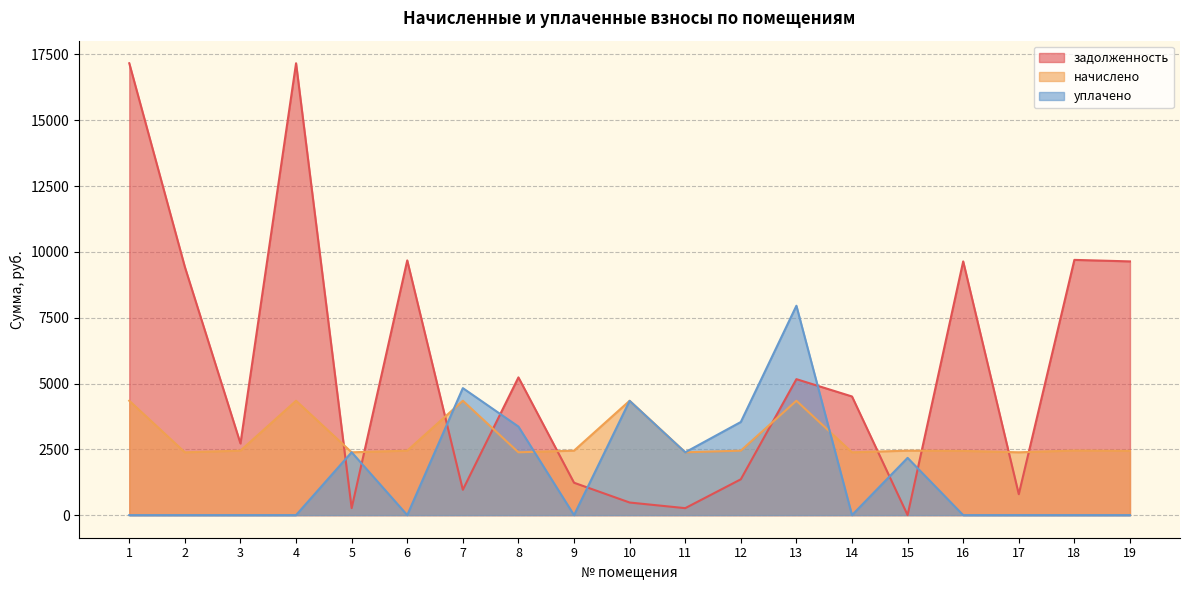

True or false: уплачено has a value of 3538.1 at 12.

True